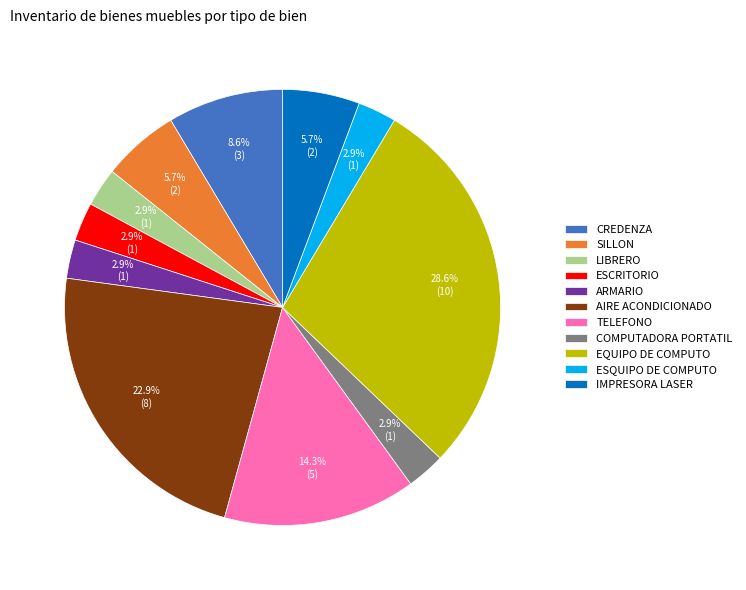

What percentage is the SILLON slice, to the nearest percent?

6%